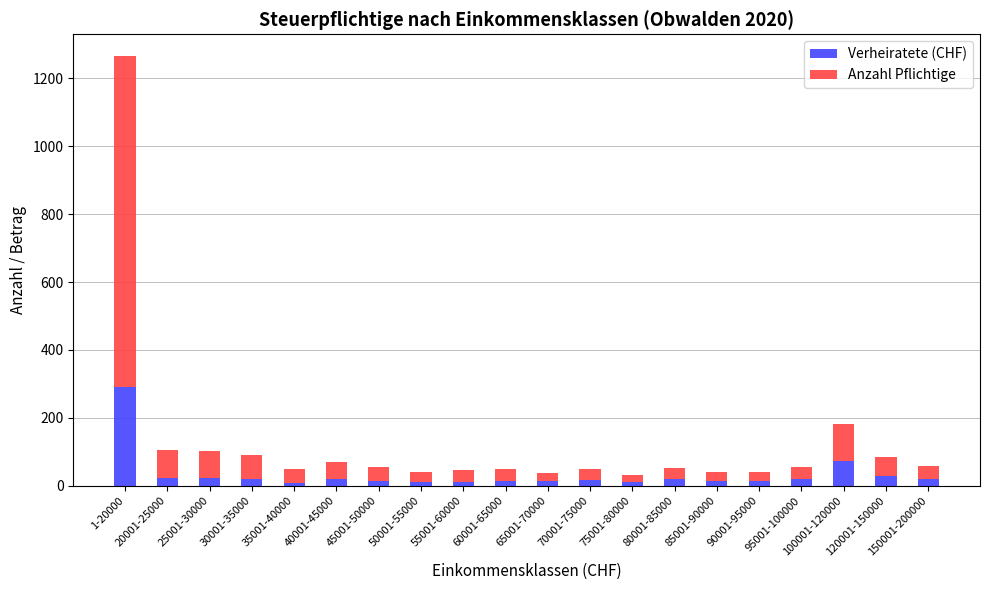

What is the sum of all Verheiratete (CHF) values?

671.6